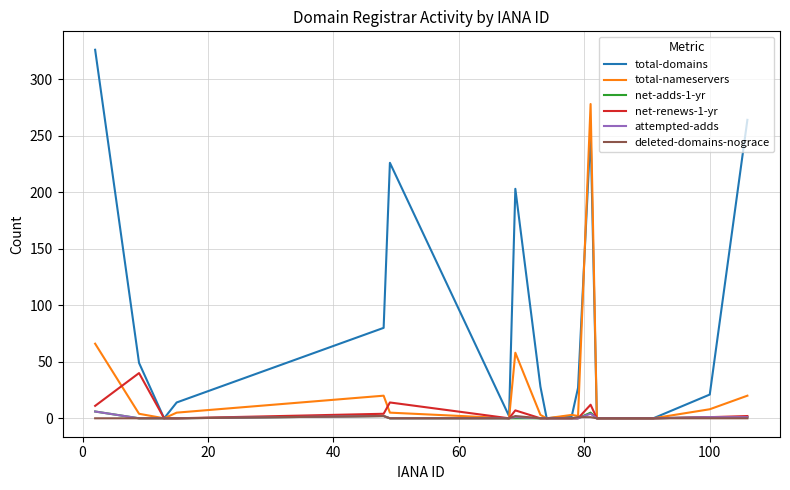

Which series has the largest total across all categories?

total-domains